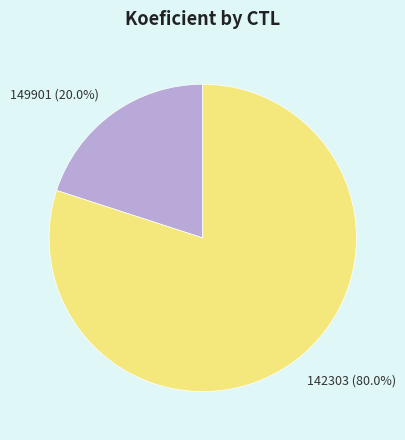

Between 142303 and 149901, which is larger?

142303